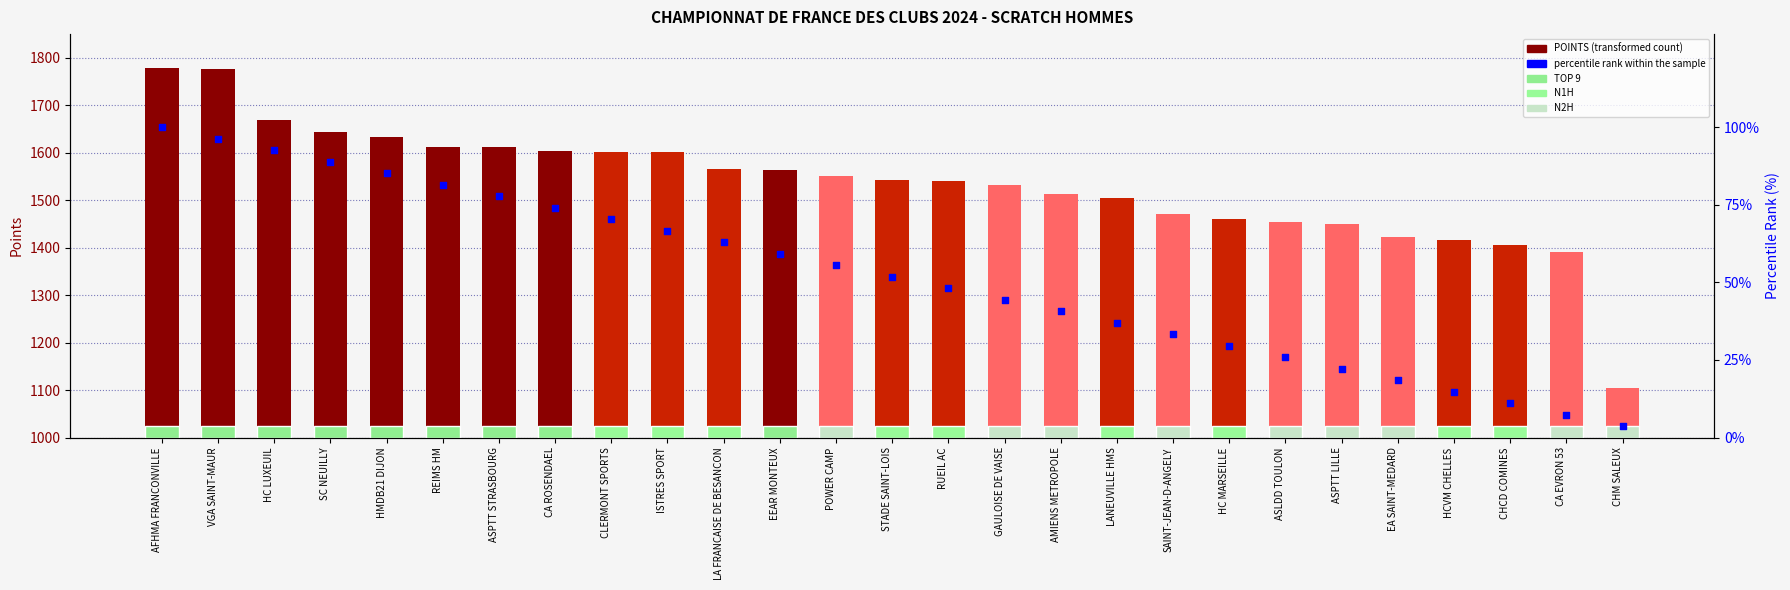

What is the total value across all series at ISTRES SPORT?

1667.3